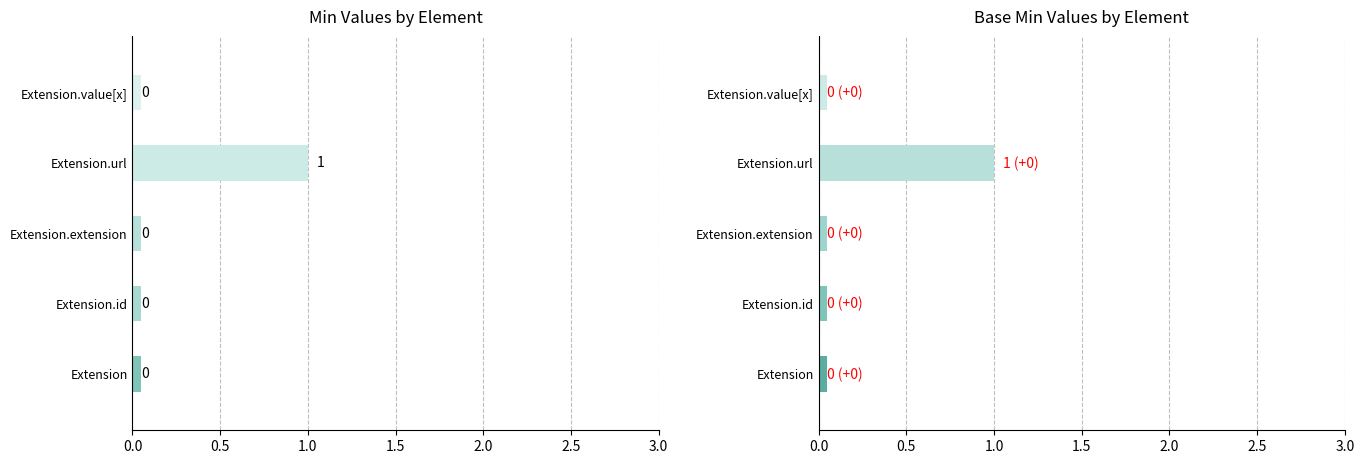

At how many categories does at least one series exceed 0?

1